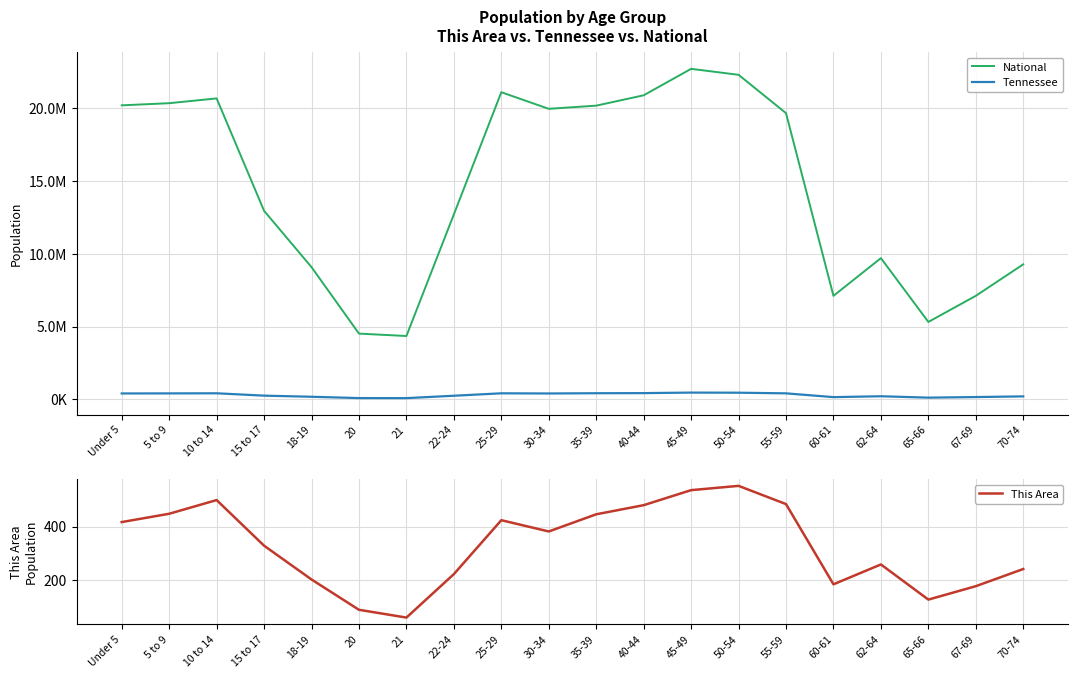

Between 65-66 and 10 to 14, which is larger?

10 to 14